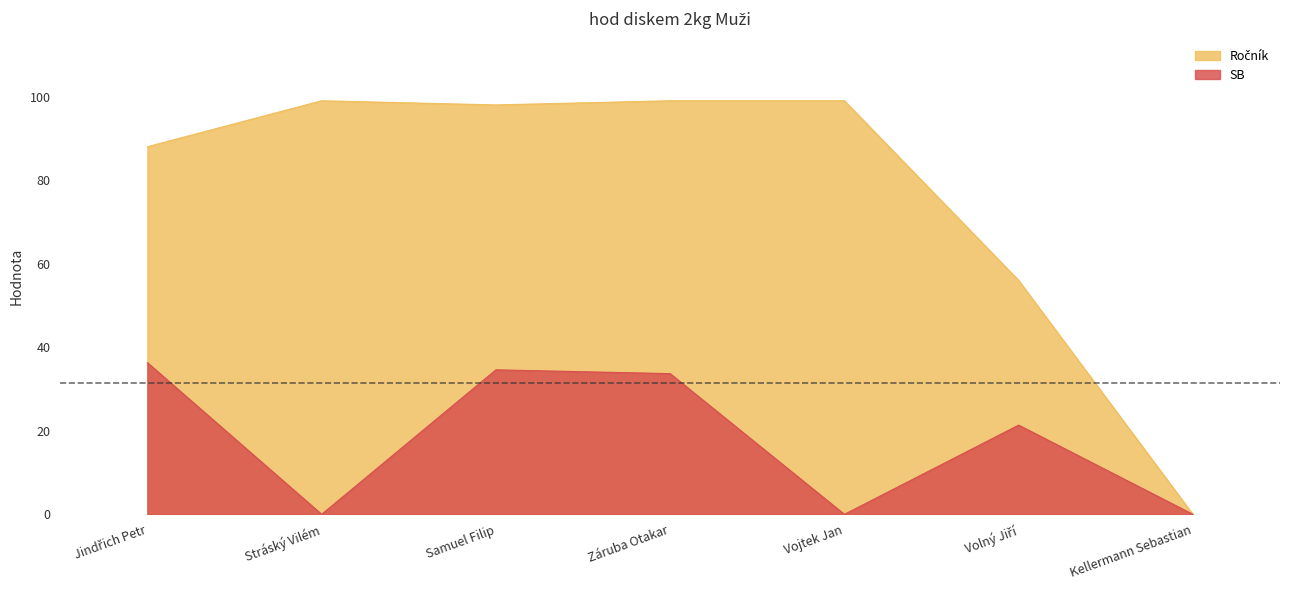

What are all the series names shown in the legend?

Ročník, SB